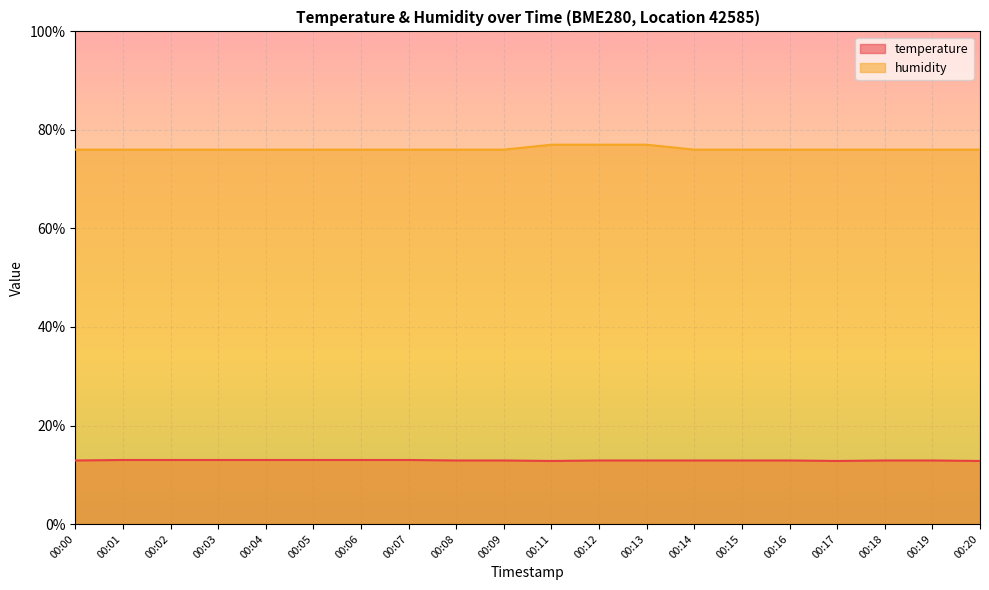

What is the sum of all humidity values?

1523.0